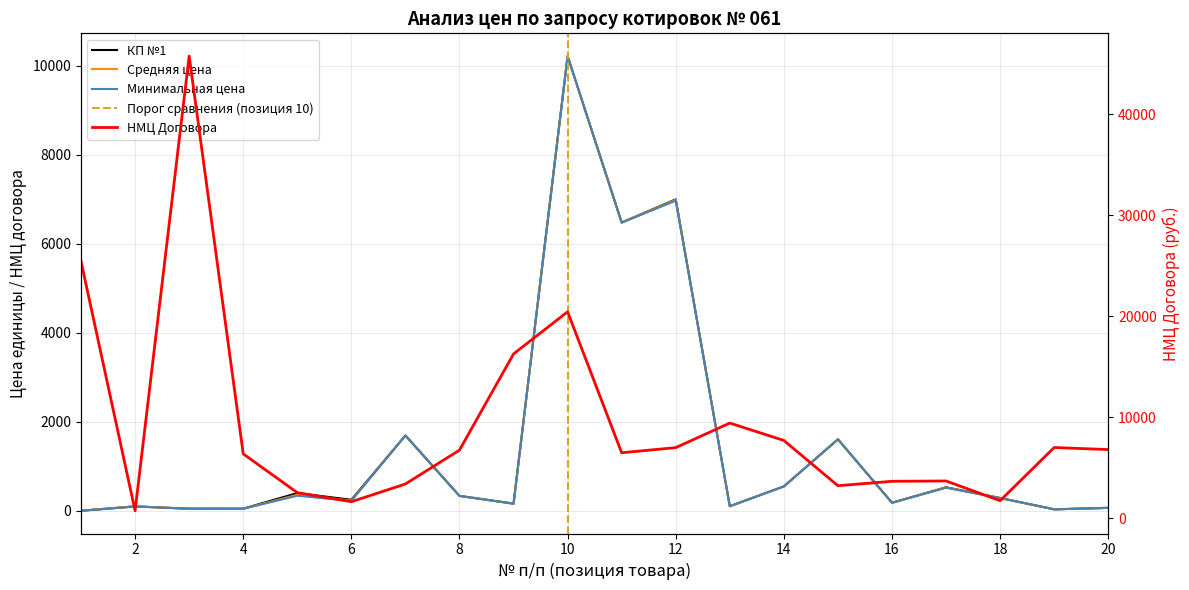

Reading left to right, list all the values displayed in this chart.

НМЦ Договора: 25440.0	736.2	45760.0	6370.0	2531.7	1630.7	3388.0	6739.9	16266.7	20438.0	6479.0	6990.0	9420.0	7699.2	3215.9	3653.3	3686.7	1734.0	7000.0	6794.7
Минимальная цена: 2.7	100.0	46.0	48.0	340.0	223.9	1692.0	337.0	162.0	10217.0	6477.0	6970.0	104.0	549.8	1607.8	182.0	520.0	287.0	35.0	65.8
КП №1: 3.0	100.0	50.0	50.0	400.0	250.0	1695.0	337.0	163.0	10220.0	6480.0	7000.0	105.0	550.0	1608.0	183.0	530.0	290.0	35.0	69.0
Средняя цена: 2.8	105.2	47.7	49.0	361.7	232.9	1694.0	337.0	162.7	10219.0	6479.0	6990.0	104.7	550.0	1607.9	182.7	526.7	289.0	35.0	68.0